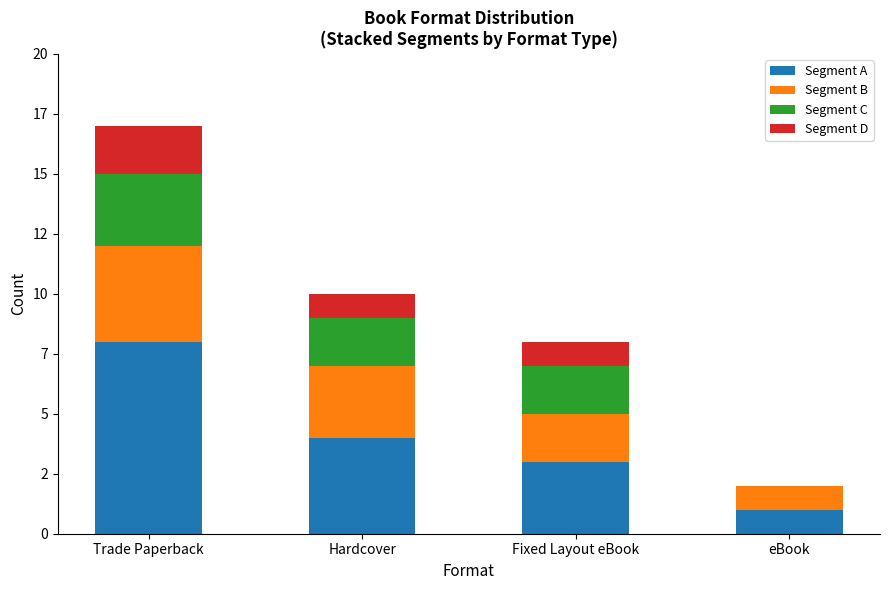

Are the bars horizontal?

No